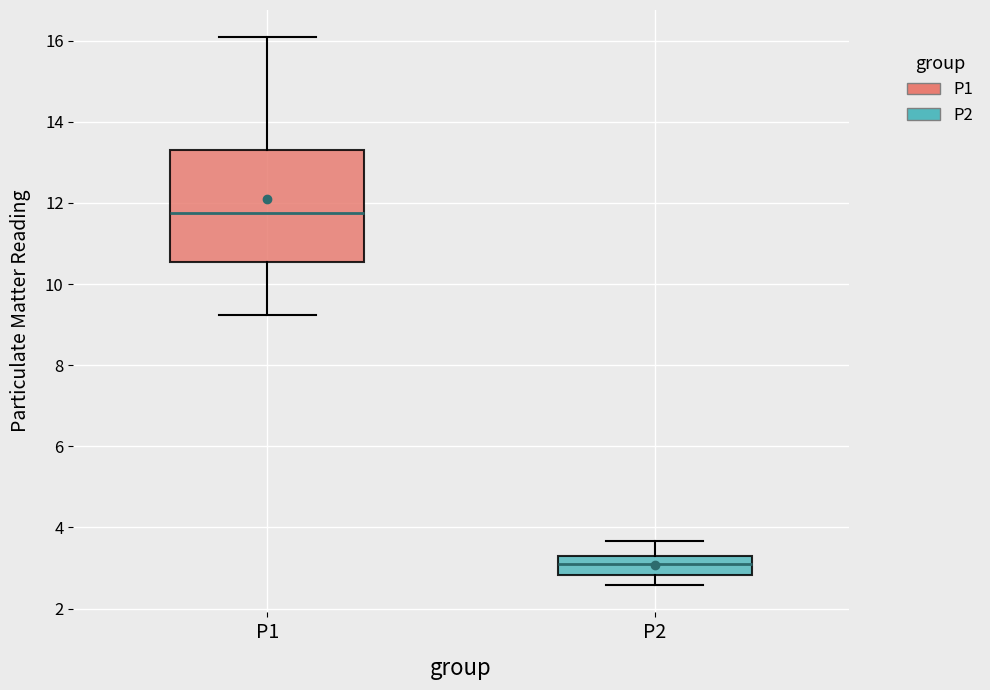

Reading left to right, transcribe this box plot: for each box, give where its median line is, the range the box spans, and where its two whiskers end, as read against the y-axis. The values are not printed on the chart, so give them approximately, as read against the axis.

P1: median 11.8, box 10.6 to 13.4, whiskers 9.2 to 16.0
P2: median 3.0, box 2.8 to 3.2, whiskers 2.6 to 3.6